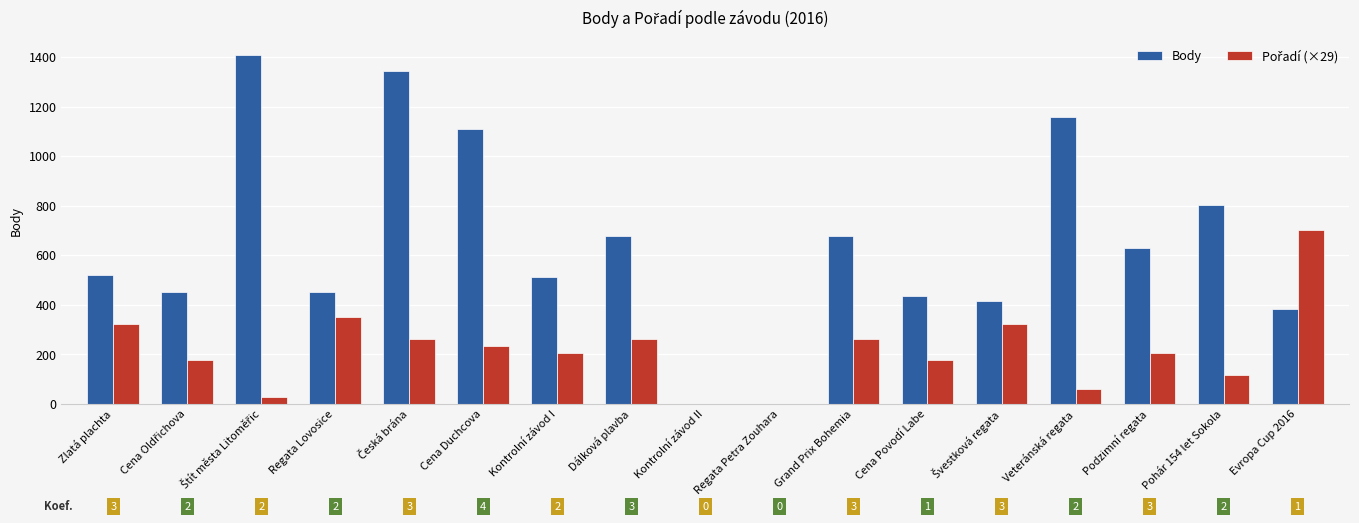

Does the chart contain stacked bars?

No